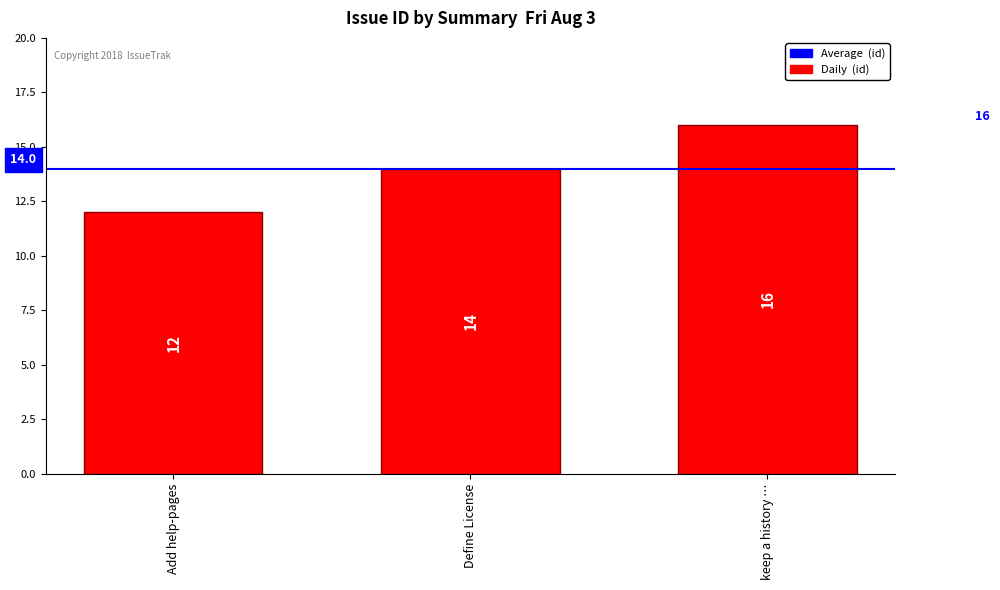

The chart shows a value of 14 at Define License. True or false?

True